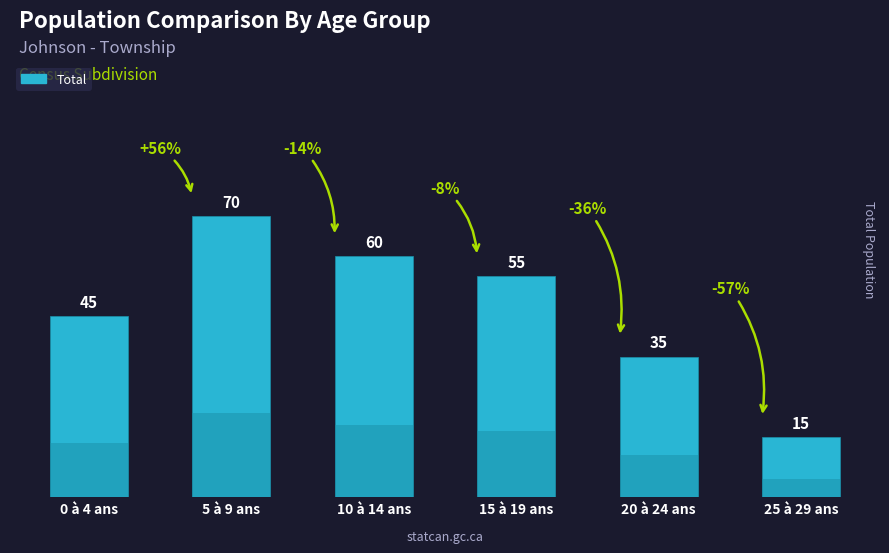

What is the average value?

47